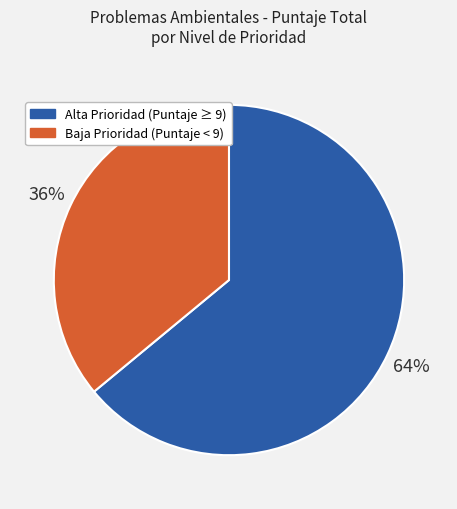

To the nearest percent, what is the difference between the largest and smallest slice percentages?

28%